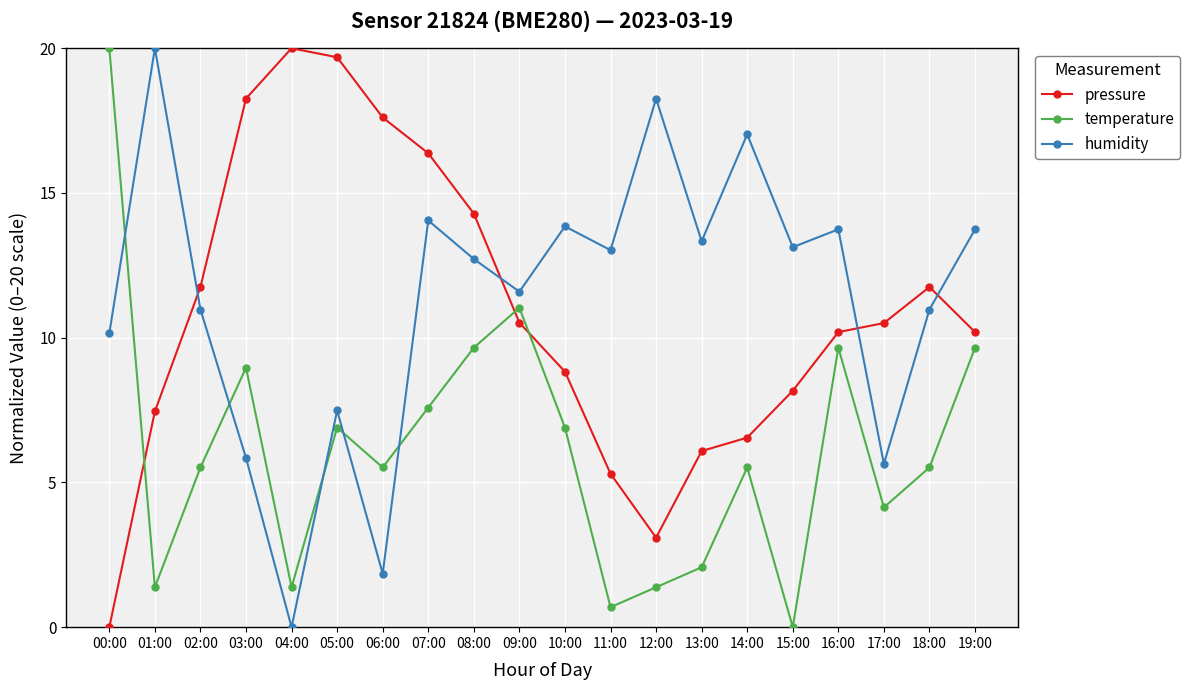

Where do humidity and pressure first cross each other?

01:00 and 02:00